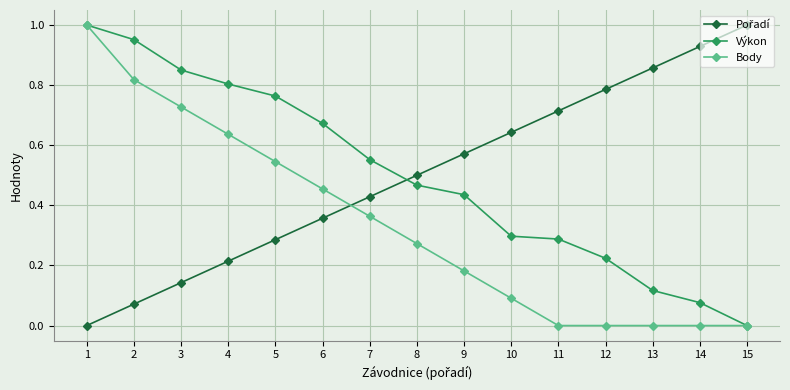

True or false: Výkon has more than 2 interior local peaks.

False